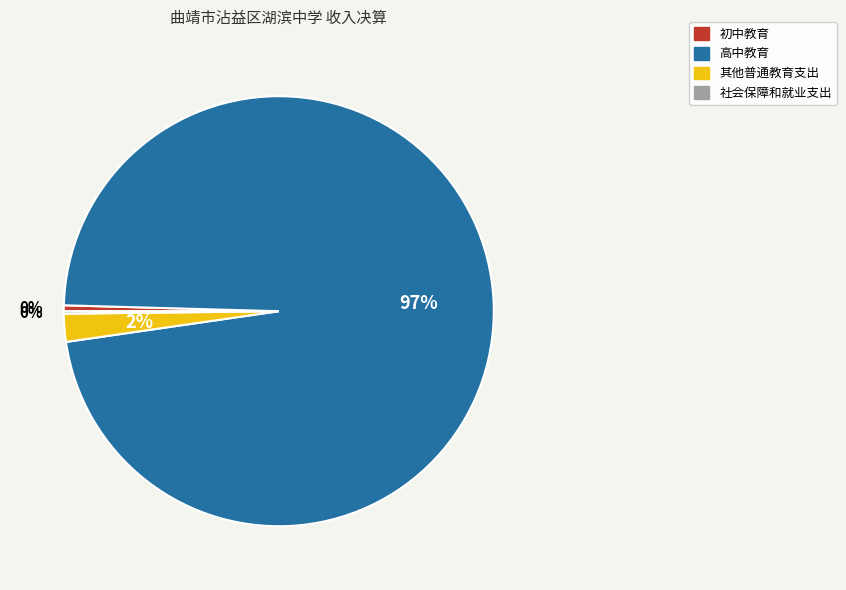

The 其他普通教育支出 slice represents 2% of the pie. True or false?

True